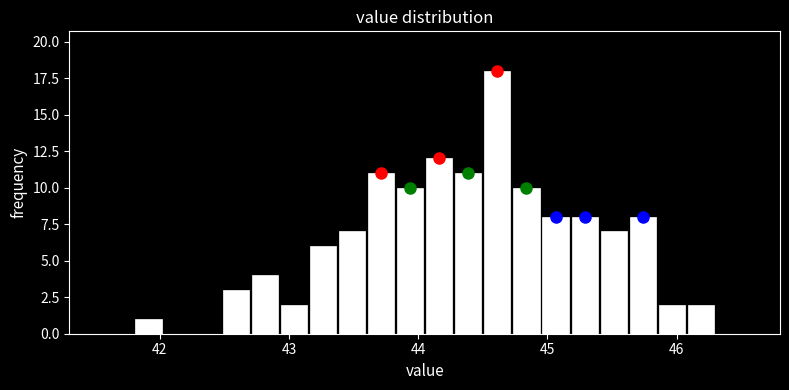

Around what value on the x-axis is the tallest bar? Give the approximate position of its centre, as read against the axis.

44.6